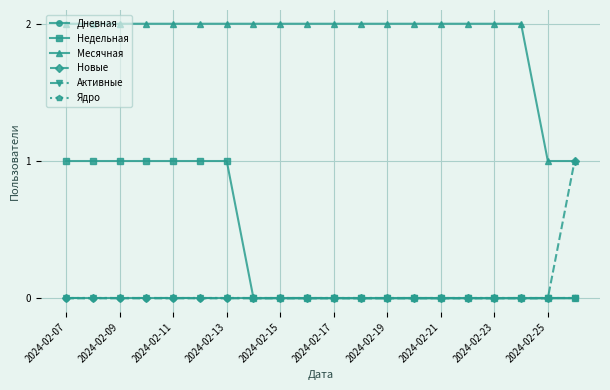

Does the chart have visible grid lines?

Yes